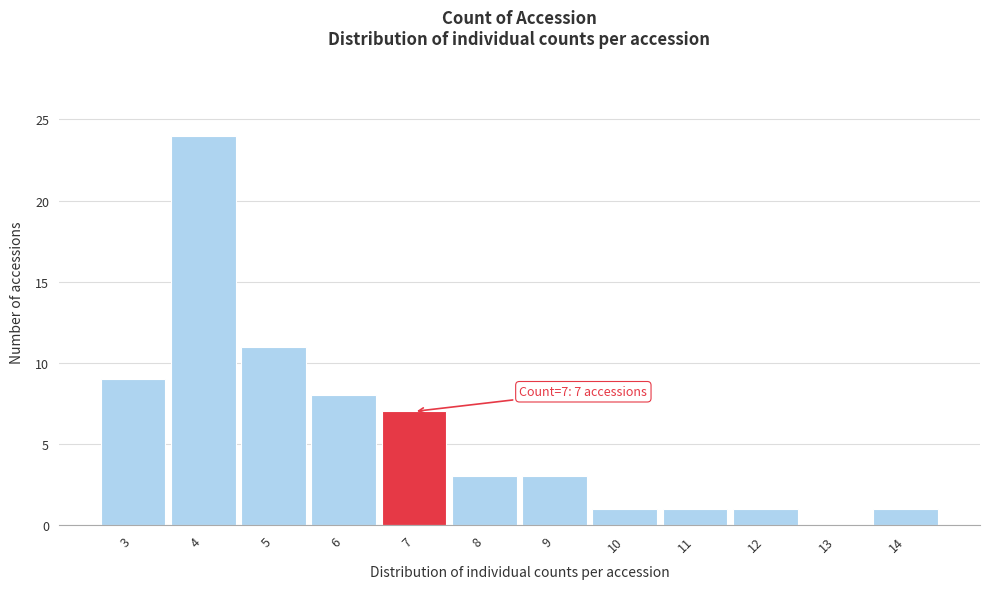

Which range on the x-axis has the tallest bar?

3.5 to 4.5